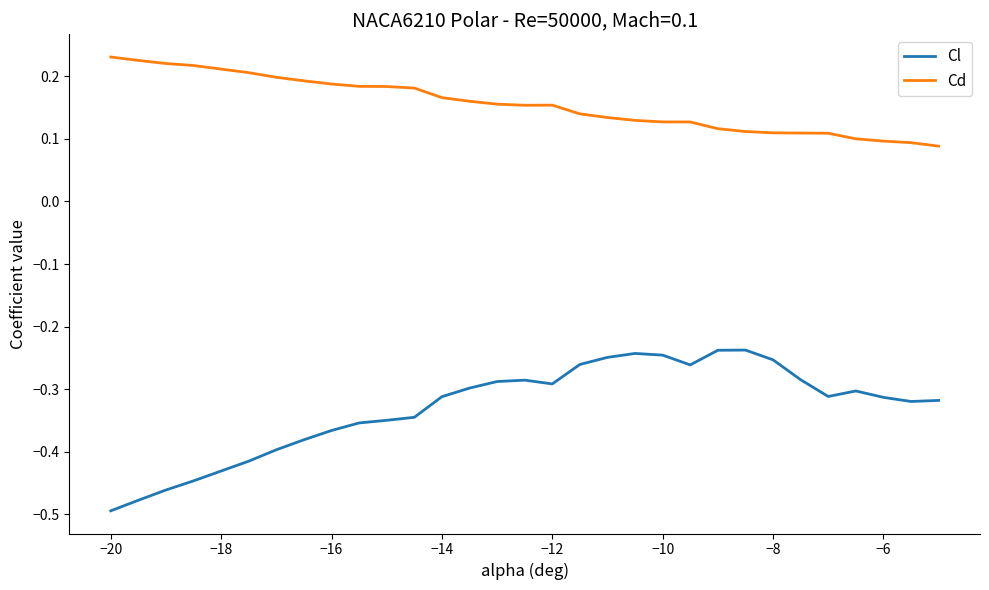

Which series has the largest total across all categories?

Cd